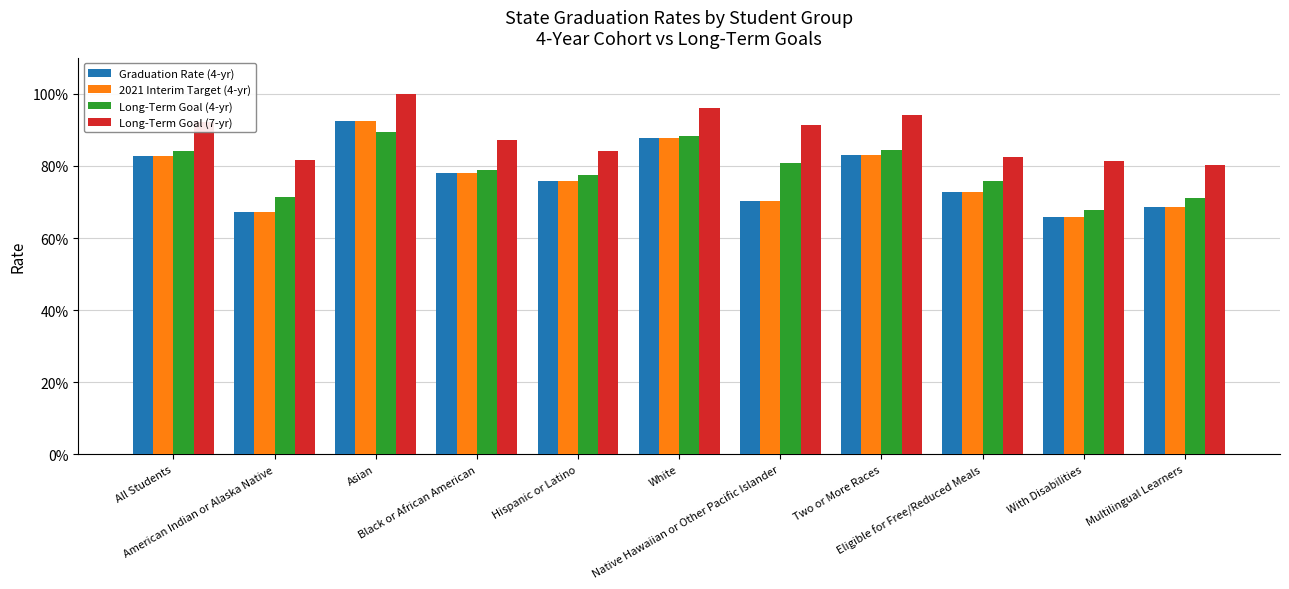

What is the sum of the Long-Term Goal (7-yr) values at Native Hawaiian or Other Pacific Islander and White?

1.9